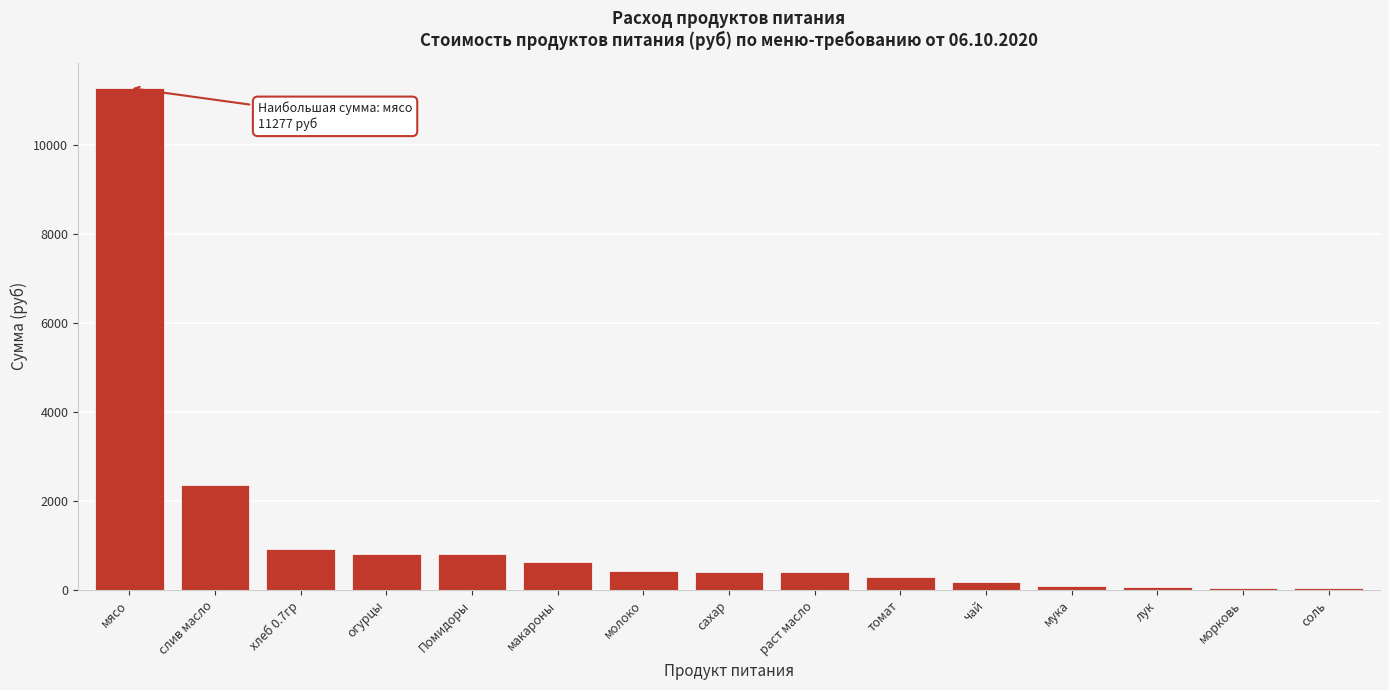

What is the maximum value shown in the chart?

11277.0